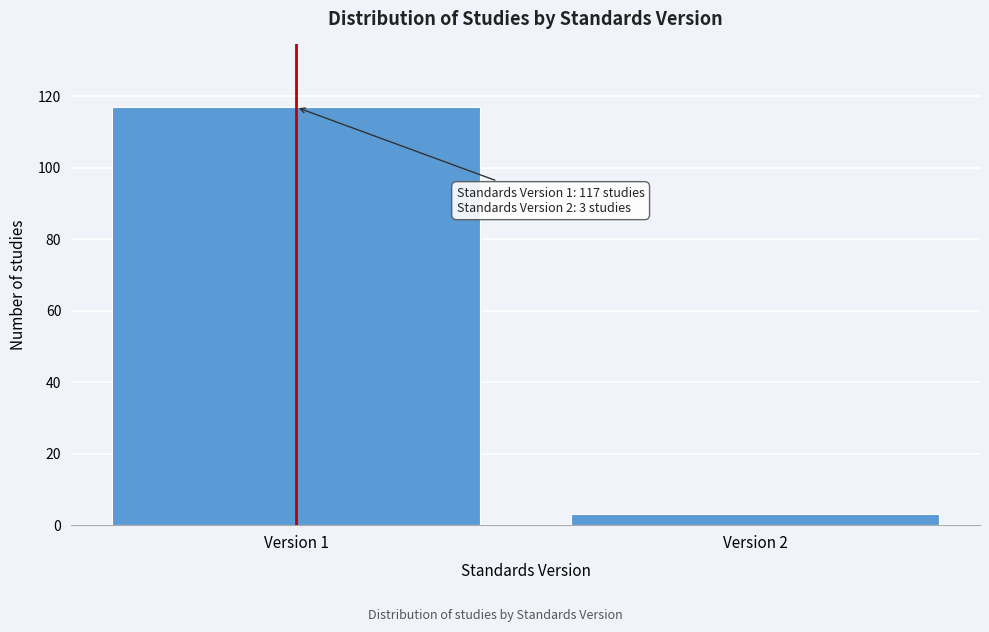

Reading right to left, list all the values displayed in this chart.

Version 2=3	Version 1=117